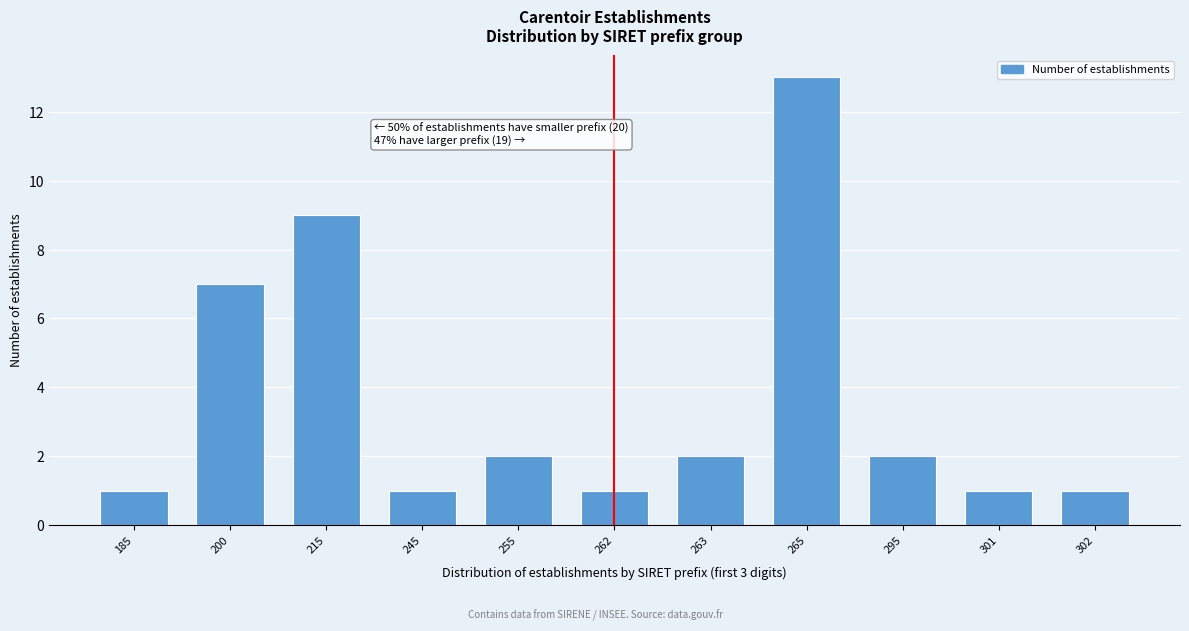

Reading left to right, transcribe all the data shown in this chart.

1	7	9	1	2	1	2	13	2	1	1